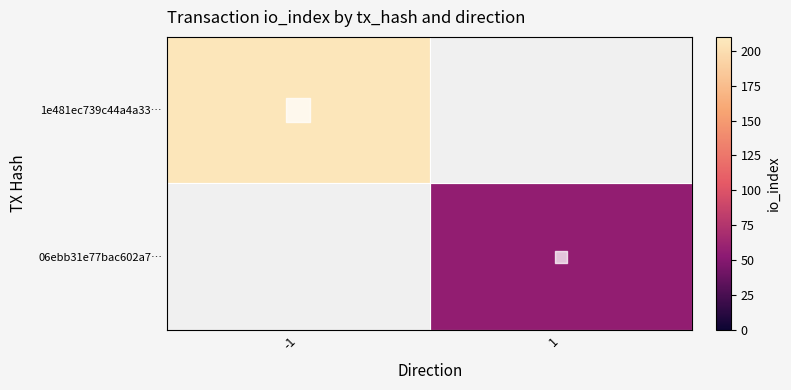

List the series in order of their peak value, highest first.

1e481ec739c44a4a33…, 06ebb31e77bac602a7…